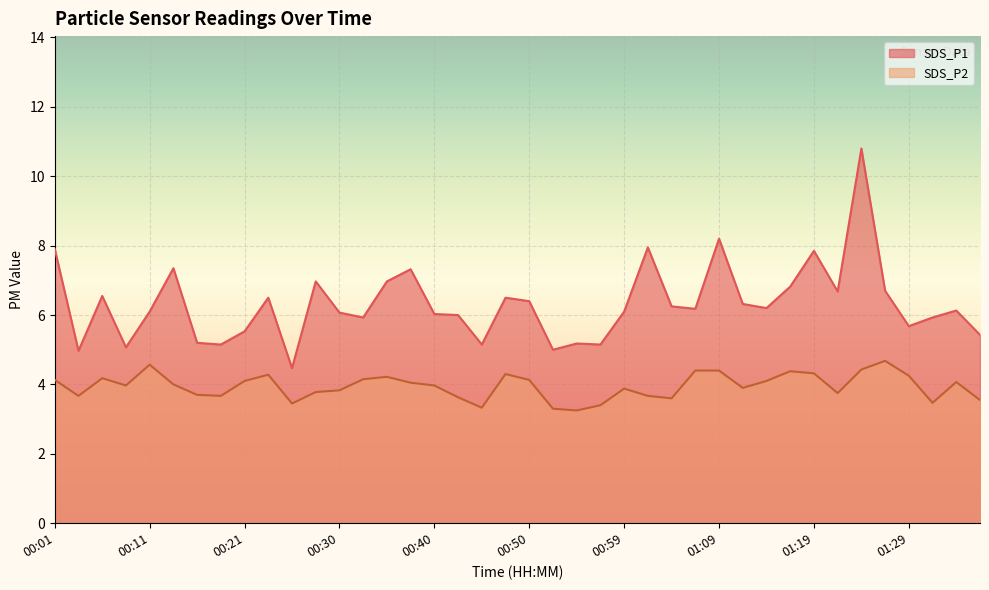

What is the difference between the highest and lowest values at 00:55?

1.9